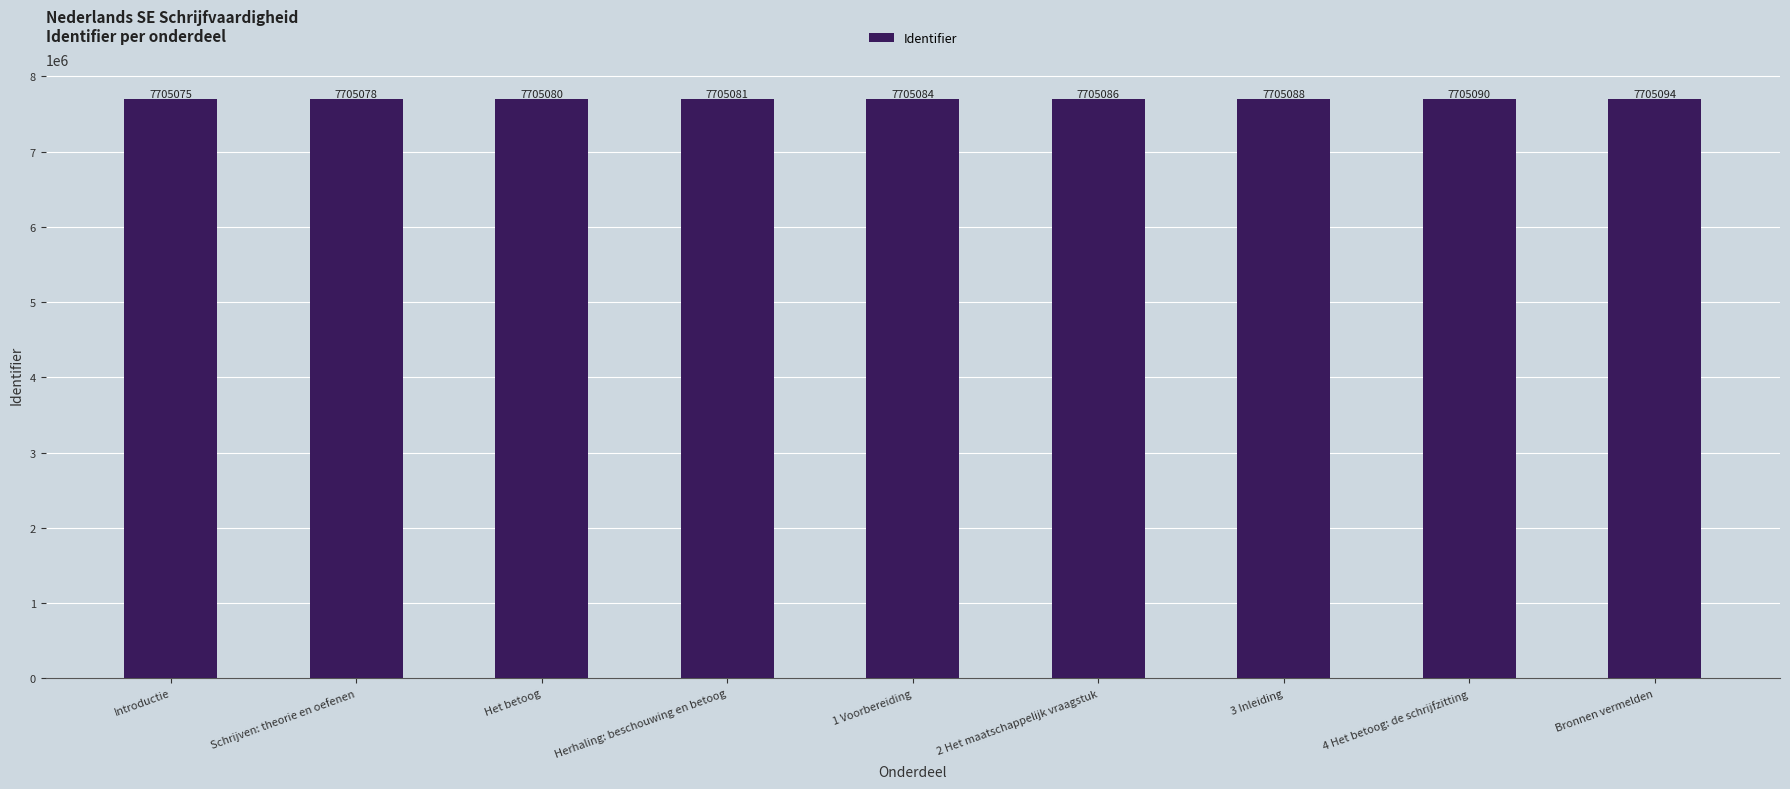

What is the value of the 4th bar from the left?

7705081